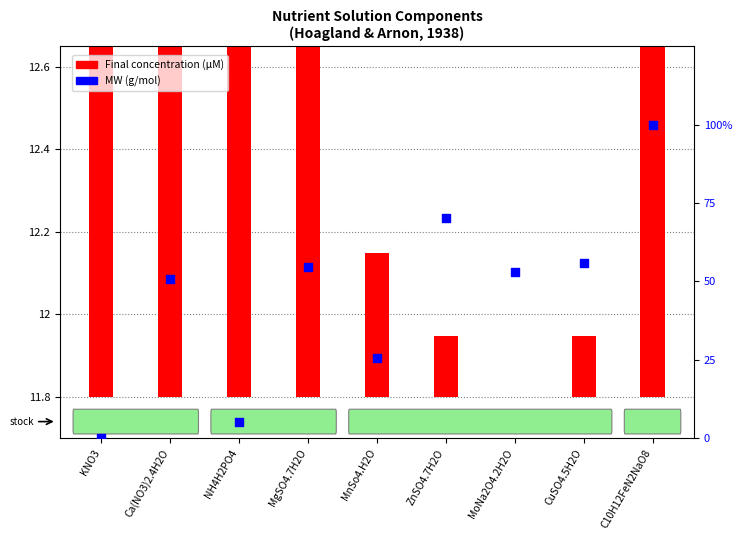

Which series has the largest total across all categories?

MW